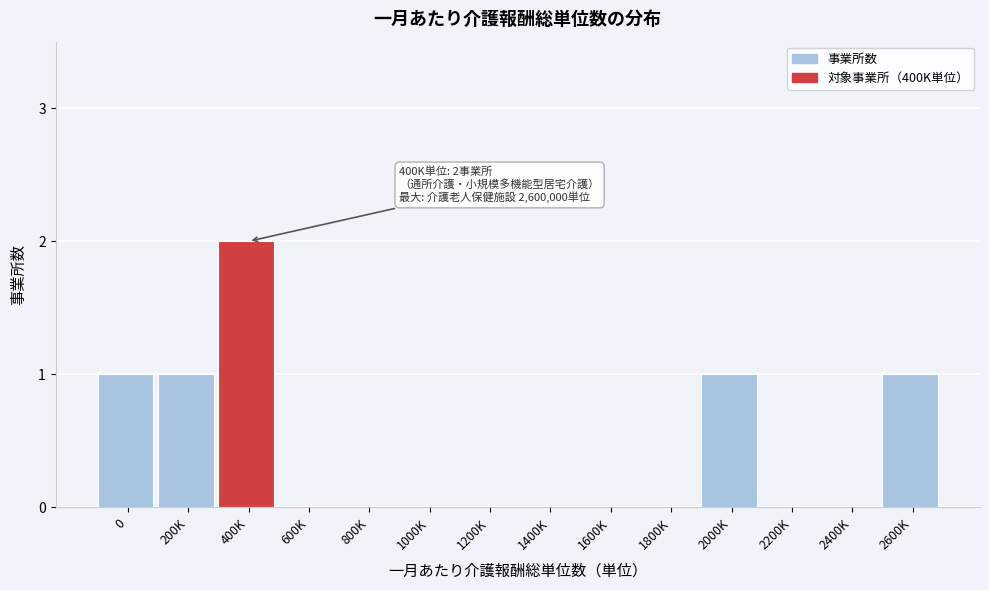

Reading right to left, list all the values displayed in this chart.

2600K=1	2400K=0	2200K=0	2000K=1	1800K=0	1600K=0	1400K=0	1200K=0	1000K=0	800K=0	600K=0	400K=2	200K=1	0=1